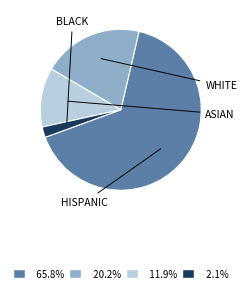

Is there any slice that represents more than half of the pie?

Yes